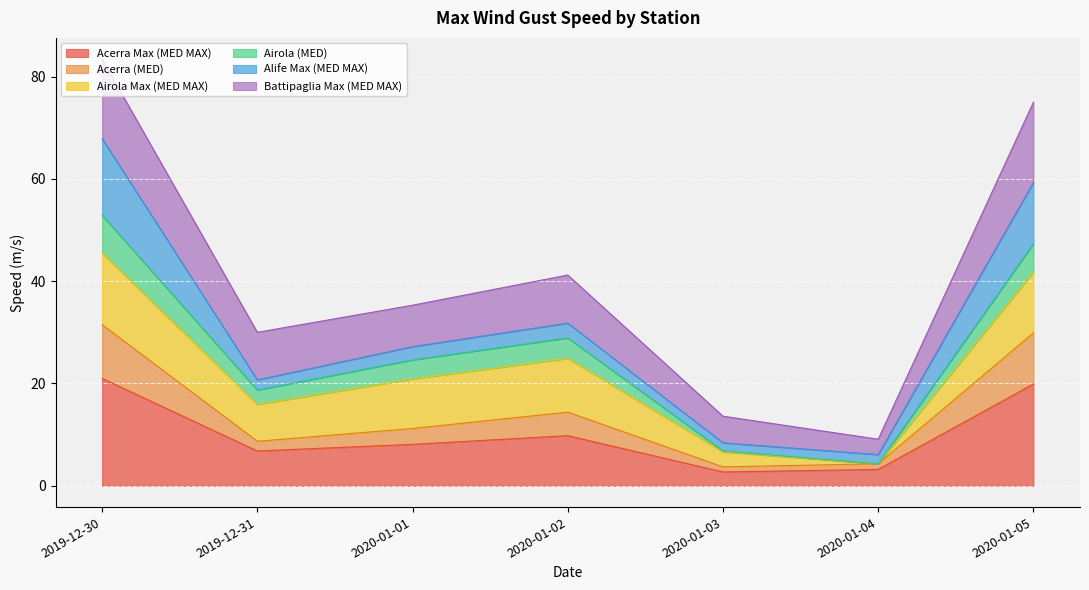

What is the maximum value for Acerra Max (MED MAX)?

21.0